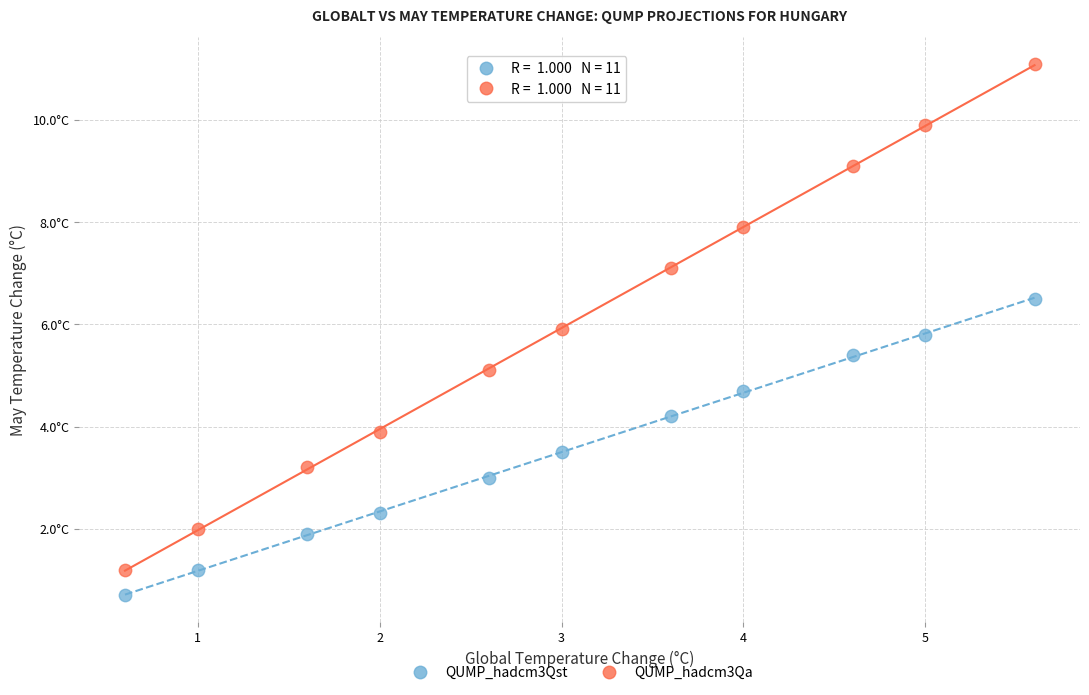

Which series reaches the maximum Y coordinate?

QUMP_hadcm3Qa